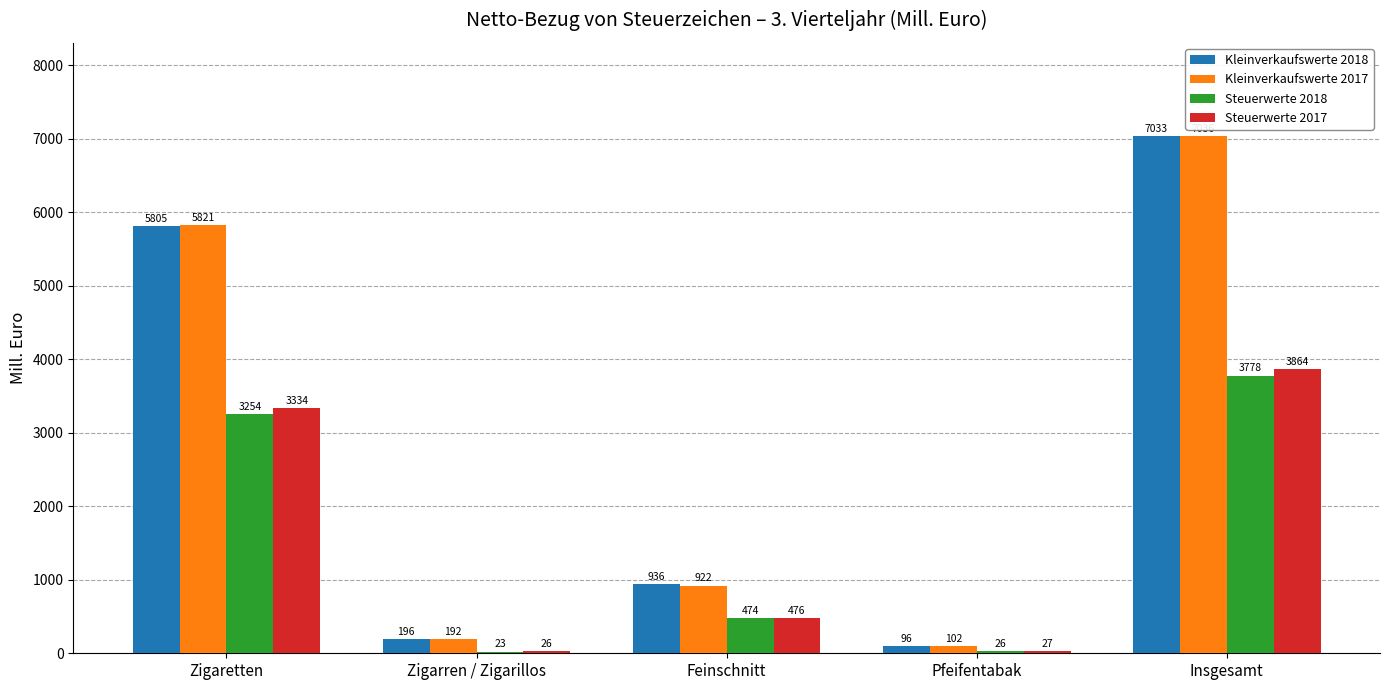

Are the bars grouped side by side (vs. stacked)?

Yes